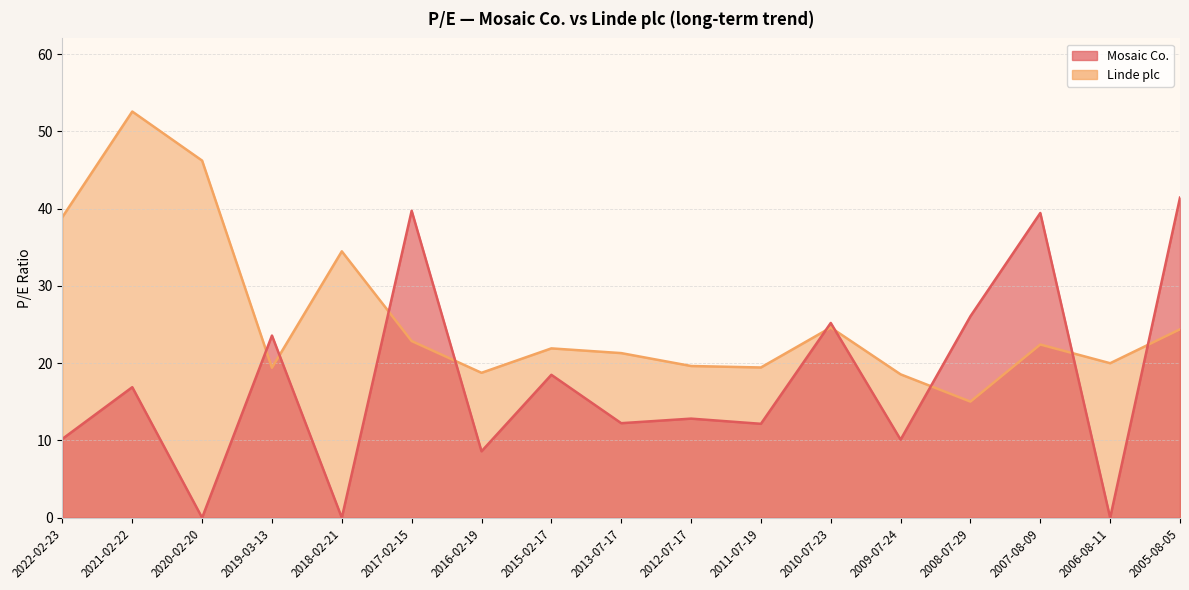

At how many categories does at least one series exceed 6?

17